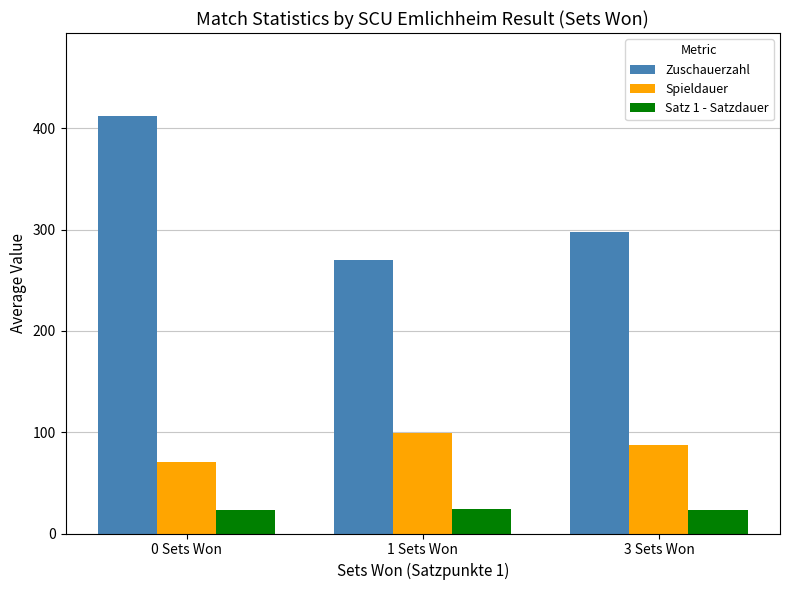

What is the average value of the Zuschauerzahl series?

326.4